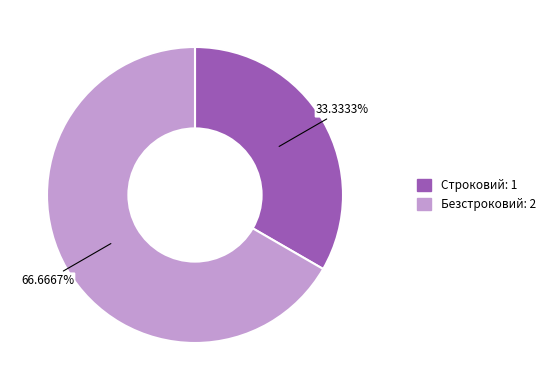

What percentage is the Строковий slice, to the nearest percent?

33%